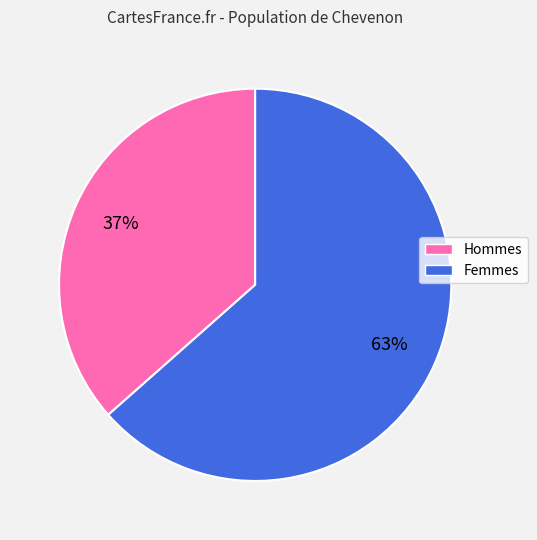

What is the ratio of the value at Femmes to the value at Hommes?

1.7